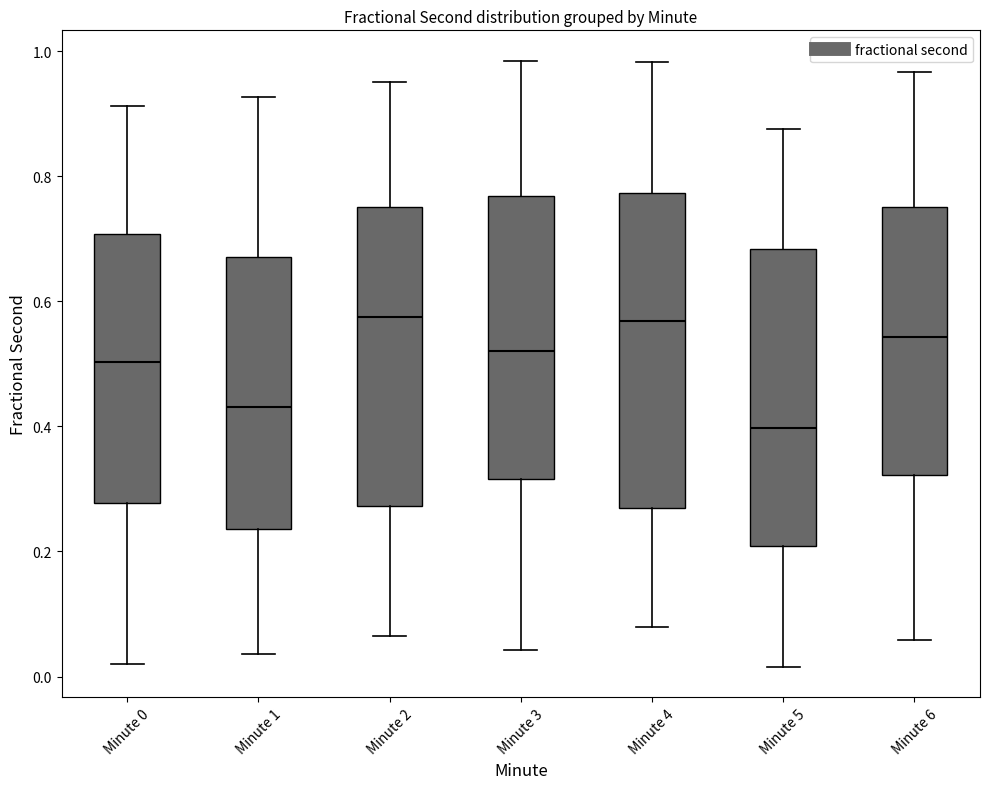

Where does the lower whisker of the box for Minute 6 end on the y-axis? The values are not printed on the chart, so give them approximately, as read against the axis.

0.06